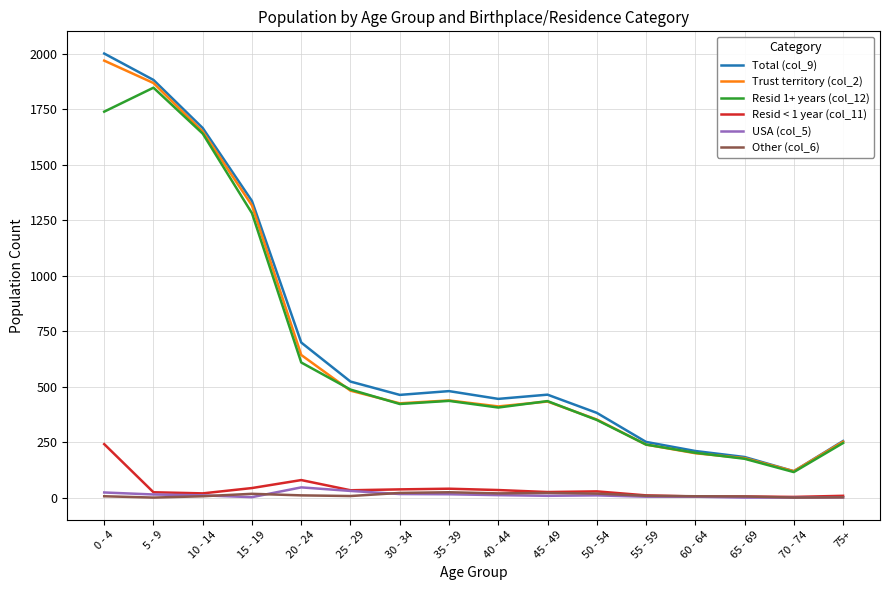

Which series has the widest spread of values?

Total (col_9)